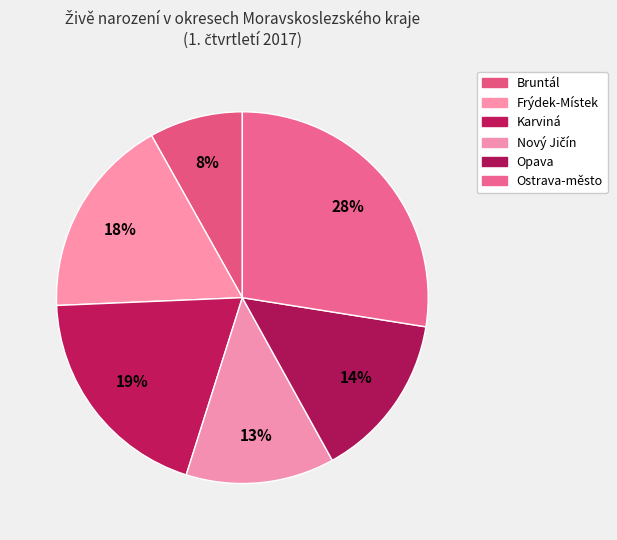

How many slices are in this pie chart?

6